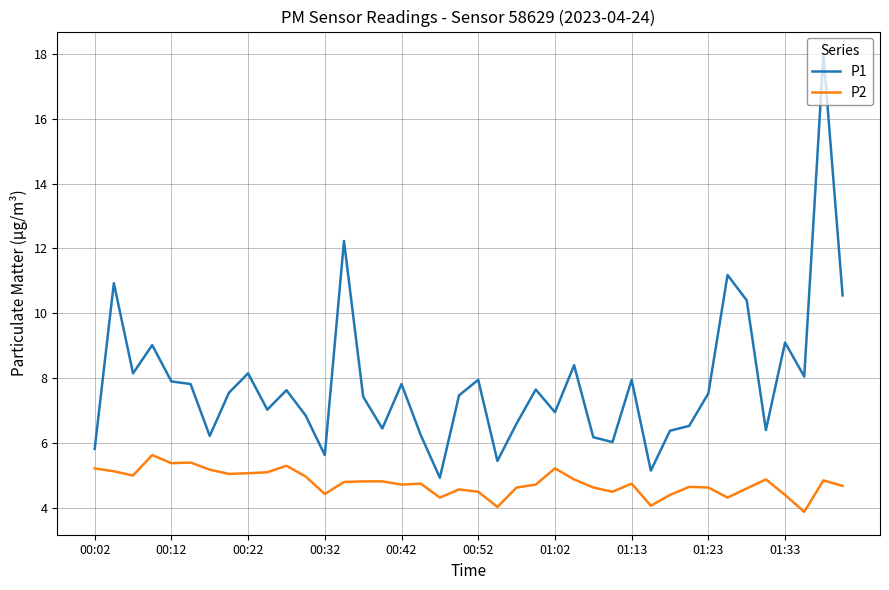

Rank the series by their maximum value, from lowest to highest.

P2, P1